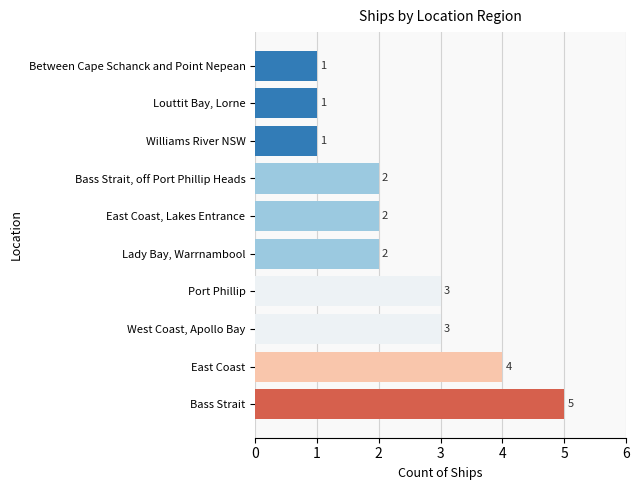

Which has a higher value, West Coast, Apollo Bay or Between Cape Schanck and Point Nepean?

West Coast, Apollo Bay